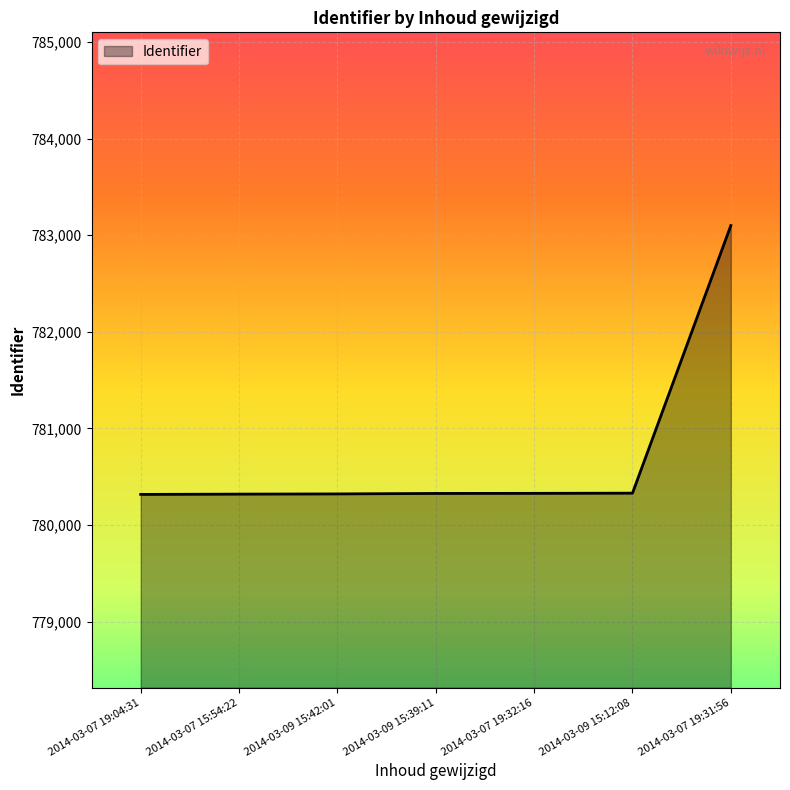

Does the chart have visible grid lines?

Yes